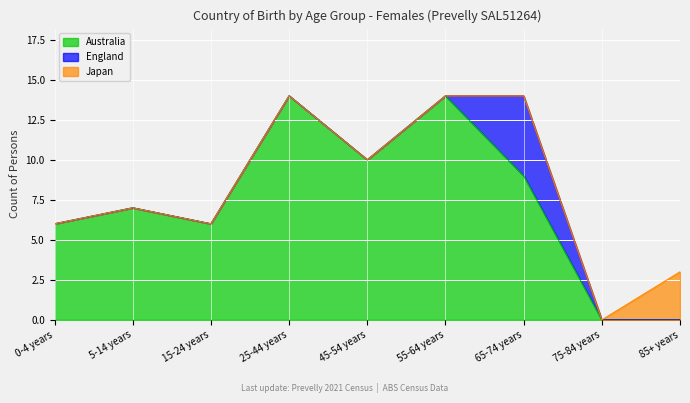

Does the chart display data point markers on the line(s)?

No